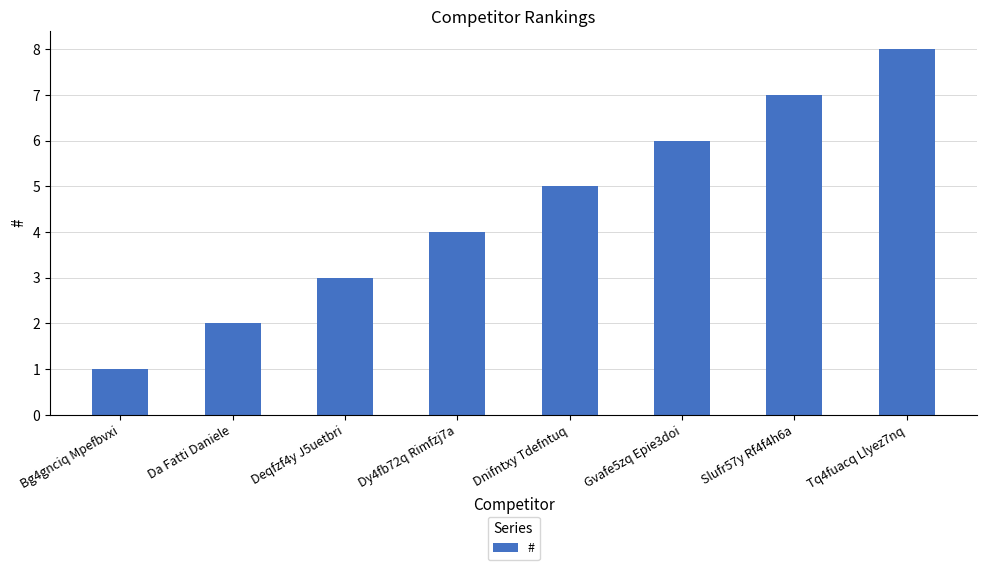

How many values are between 3 and 7?

5